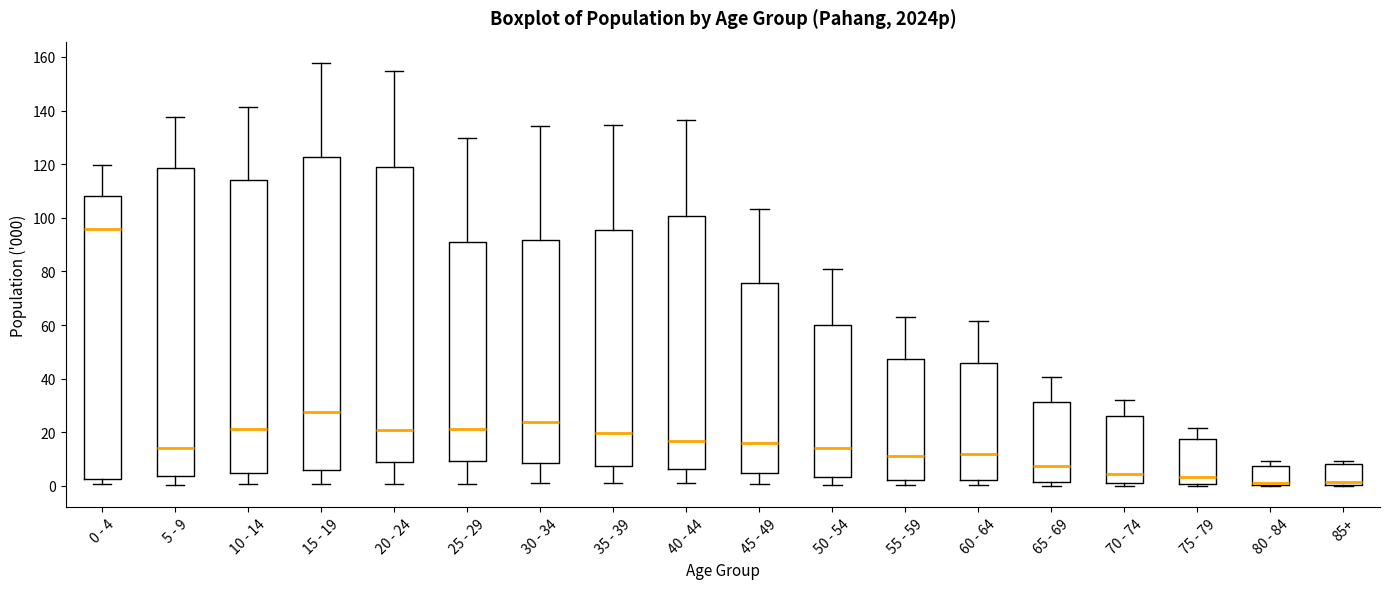

Reading left to right, read every box against the y-axis: the position of its median line, the range the box covers, and the ends of its whiskers. The values are not printed on the chart, so give them approximately, as read against the axis.

0 - 4: median 96, box 2 to 108, whiskers 0 to 120
5 - 9: median 14, box 4 to 118, whiskers 0 to 138
10 - 14: median 22, box 4 to 114, whiskers 0 to 142
15 - 19: median 28, box 6 to 122, whiskers 0 to 158
20 - 24: median 20, box 8 to 120, whiskers 0 to 154
25 - 29: median 22, box 10 to 90, whiskers 0 to 130
30 - 34: median 24, box 8 to 92, whiskers 2 to 134
35 - 39: median 20, box 8 to 96, whiskers 2 to 134
40 - 44: median 16, box 6 to 100, whiskers 2 to 136
45 - 49: median 16, box 4 to 76, whiskers 0 to 104
50 - 54: median 14, box 4 to 60, whiskers 0 to 80
55 - 59: median 12, box 2 to 48, whiskers 0 to 64
60 - 64: median 12, box 2 to 46, whiskers 0 to 62
65 - 69: median 8, box 2 to 32, whiskers 0 to 40
70 - 74: median 4, box 2 to 26, whiskers 0 to 32
75 - 79: median 4, box 0 to 18, whiskers 0 (just below the box's lower edge) to 22
80 - 84: median 2, box 0 to 8, whiskers 0 to 10
85+: median 2, box 0 to 8, whiskers 0 to 10